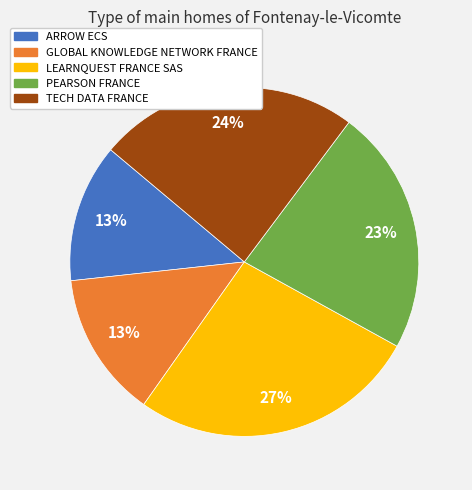

Which category has the biggest portion of the pie?

LEARNQUEST FRANCE SAS